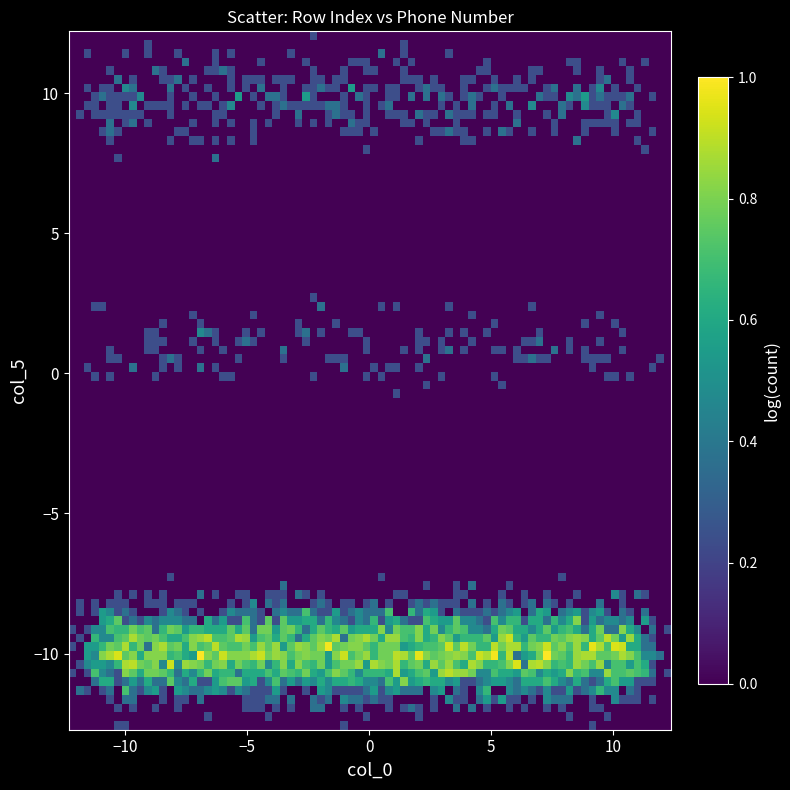

What Y value in the scatter plot is closest to 0?

1.0